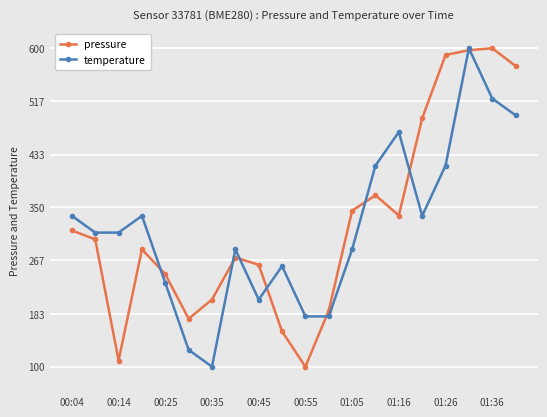

True or false: temperature has more than 0 points higher than both neighbors.

True